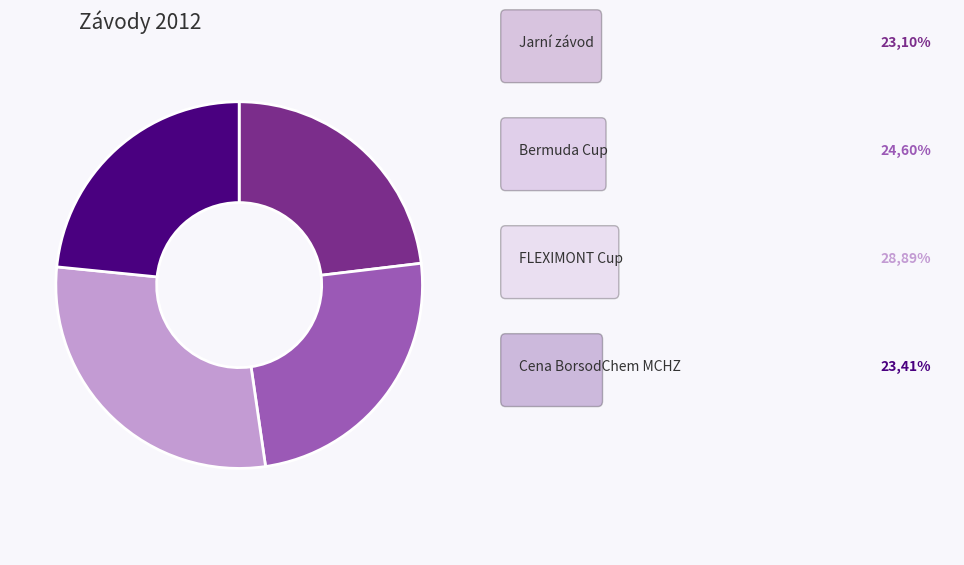

Does any single category account for the majority?

No